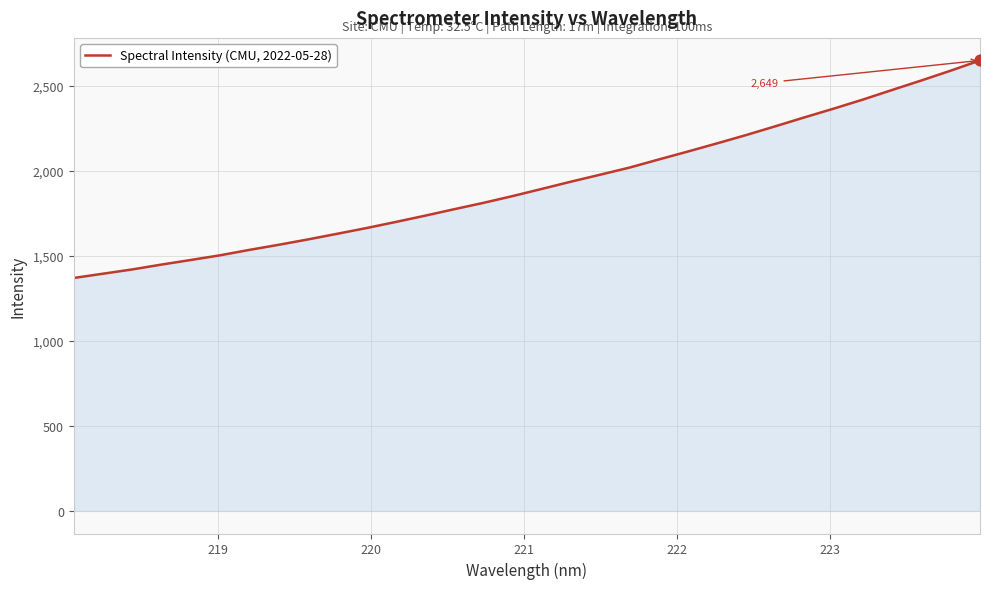

What is the greatest value displayed?

2648.7